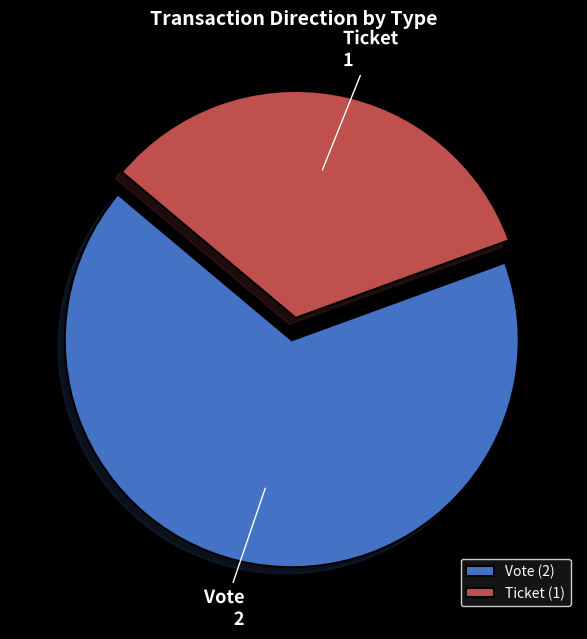

Which slice is the smallest?

Ticket